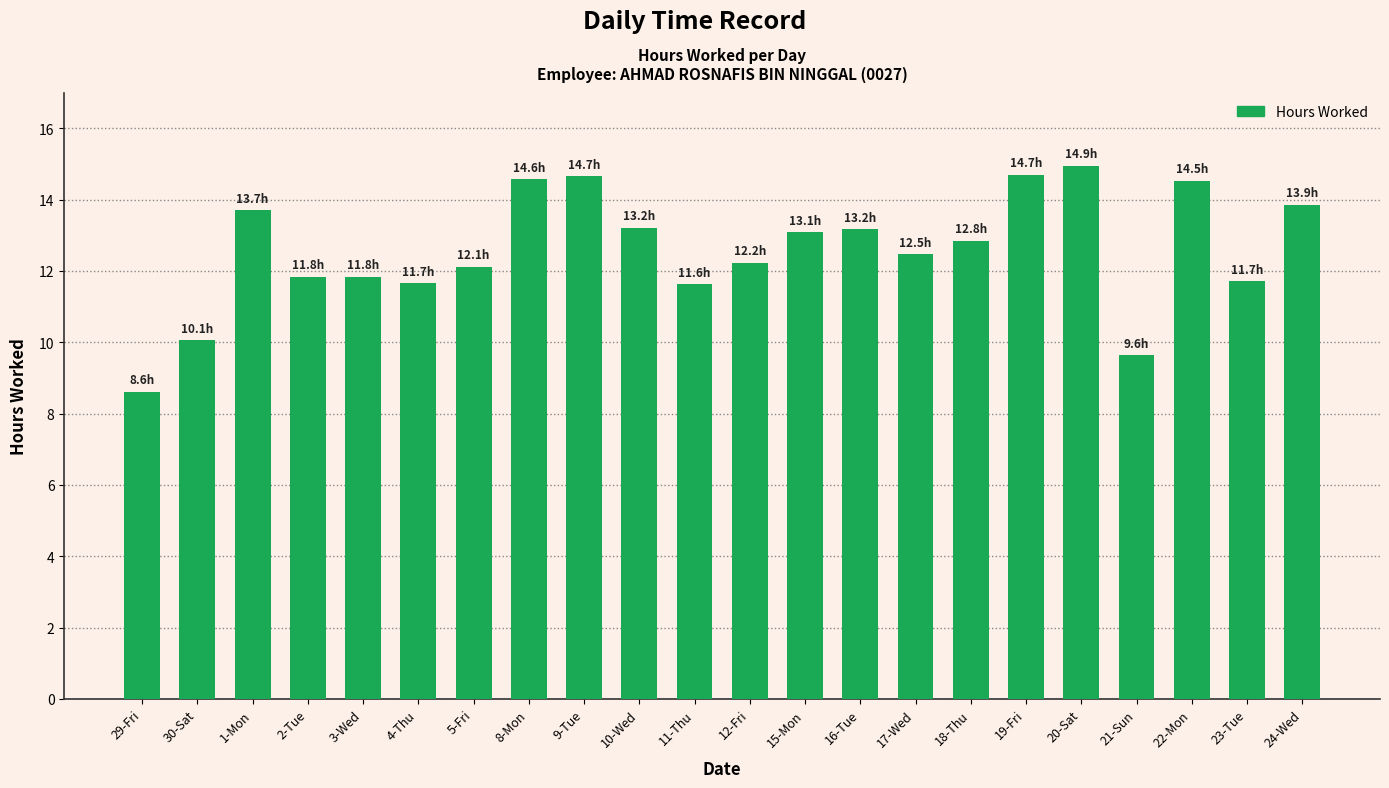

Approximately how many times larger is the value at 15-Mon compared to 2-Tue?

1.1